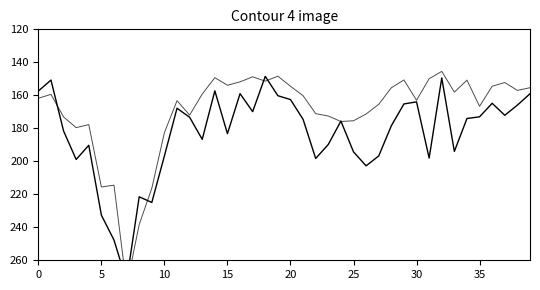

What is the spread (max minus min) of values at 17?

21.1